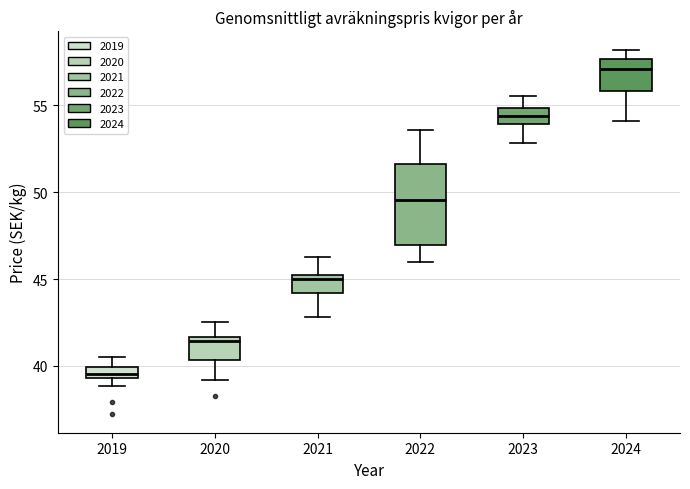

Which box's median line is the highest?

2024